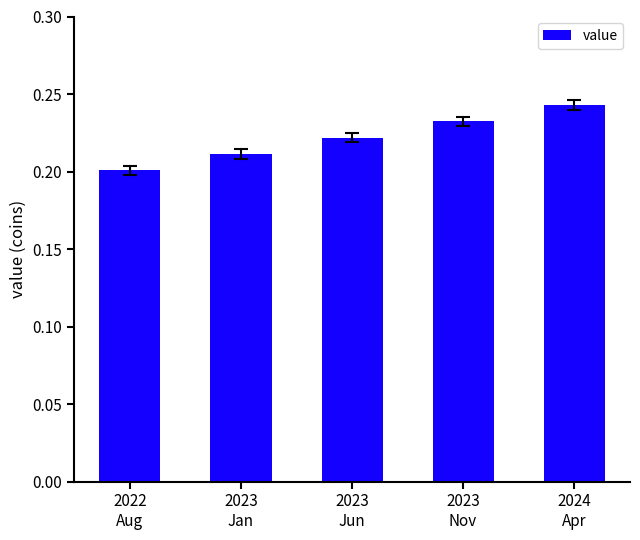

Where is the data nearest to the value 0?

2022
Aug